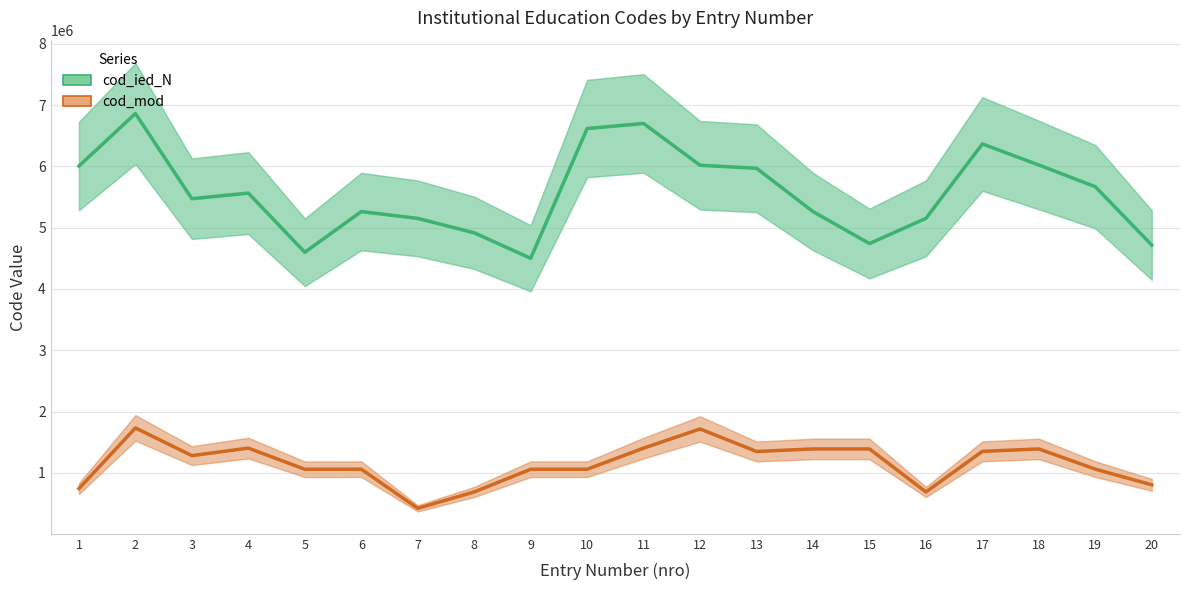

What is the average value of the cod_ied_N series?

5578418